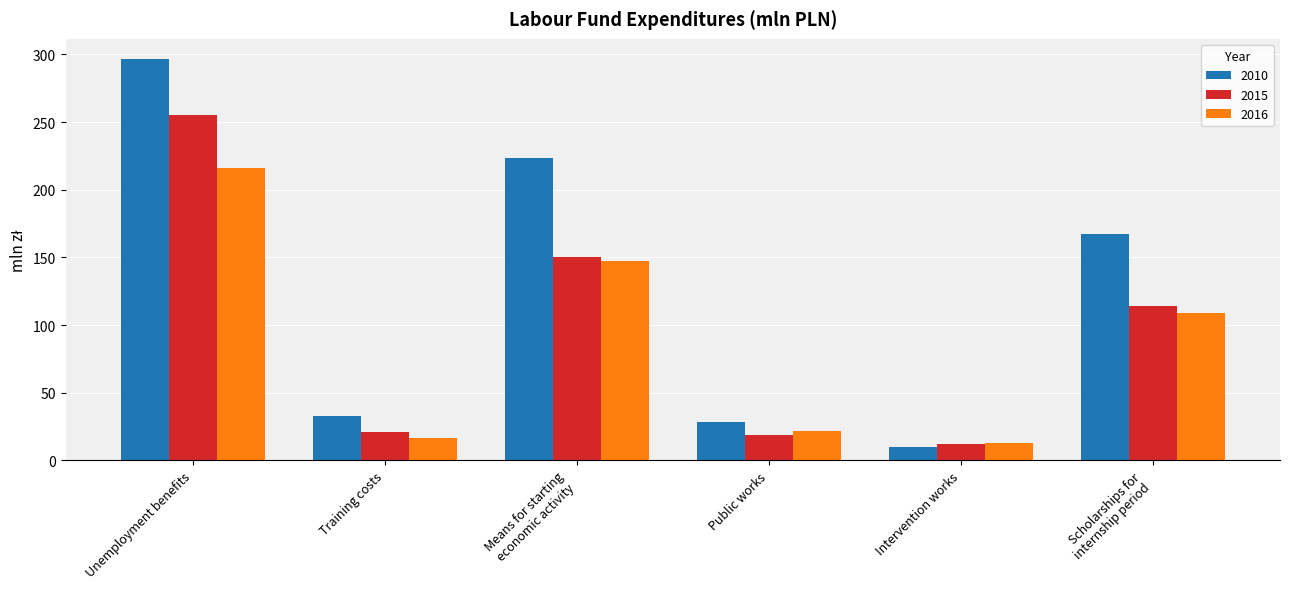

What is the sum of the 2010 values at Scholarships for
internship period and Public works?

195.7